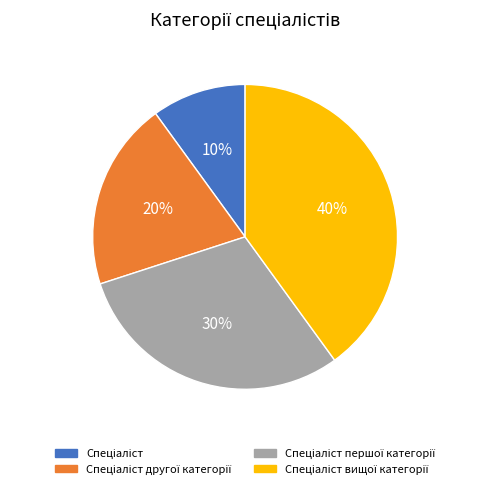

To the nearest percent, what is the average slice percentage?

25%